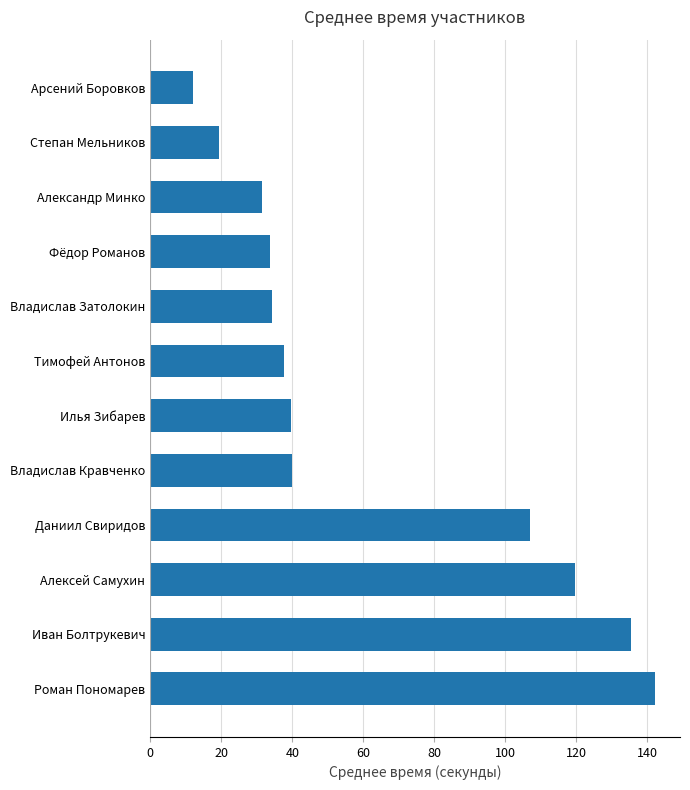

How many data points does each series have?

12